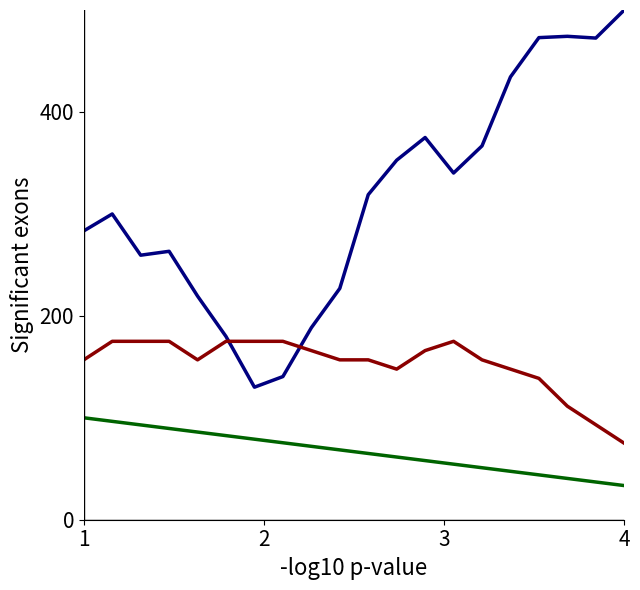

What is the smallest value displayed?

33.5